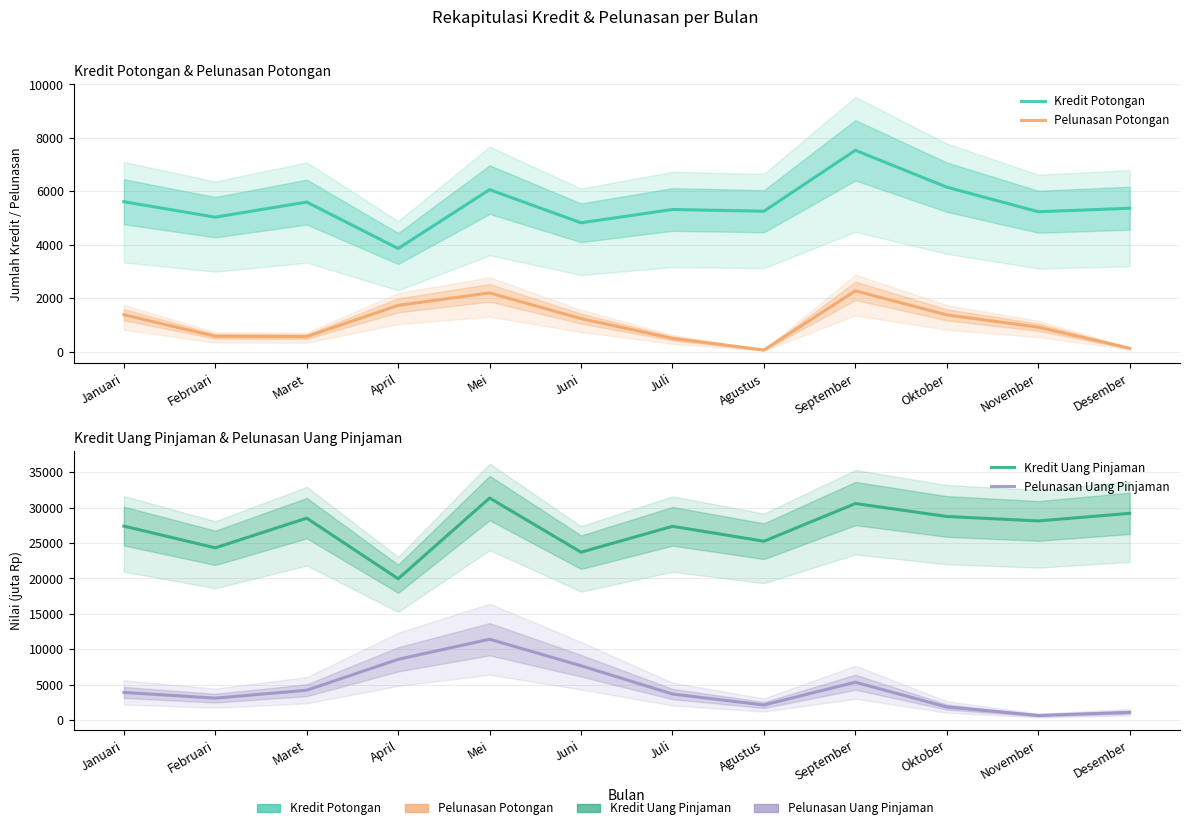

Reading left to right, list all the values displayed in this chart.

Kredit Potongan: Januari=5612.0	Februari=5034.0	Maret=5599.0	April=3863.0	Mei=6064.0	Juni=4824.0	Juli=5322.0	Agustus=5257.0	September=7536.0	Oktober=6157.0	November=5238.0	Desember=5368.0
Pelunasan Potongan: Januari=1384.0	Februari=578.0	Maret=565.0	April=1736.0	Mei=2201.0	Juni=1240.0	Juli=498.0	Agustus=65.0	September=2279.0	Oktober=1379.0	November=919.0	Desember=130.0
Kredit Uang Pinjaman: Januari=27404.8	Februari=24326.5	Maret=28524.8	April=19958.9	Mei=31367.6	Juni=23712.5	Juli=27372.4	Agustus=25262.2	September=30589.4	Oktober=28761.7	November=28132.3	Desember=29204.6
Pelunasan Uang Pinjaman: Januari=3885.7	Februari=3078.3	Maret=4198.3	April=8565.9	Mei=11408.7	Juni=7655.1	Juli=3659.9	Agustus=2110.2	September=5327.2	Oktober=1827.7	November=629.4	Desember=1072.3